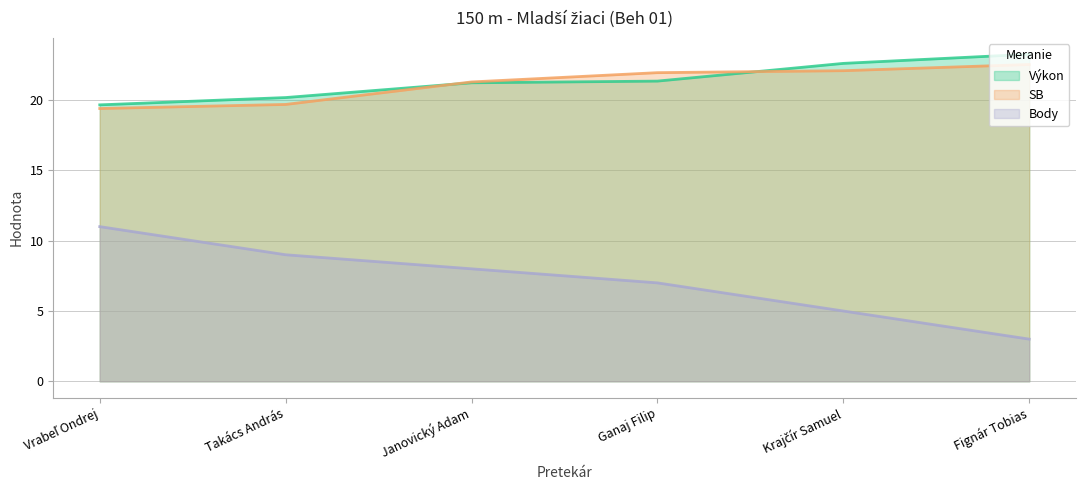

Is the value of Body at Janovický Adam greater than the value of SB at Fignár Tobias?

No